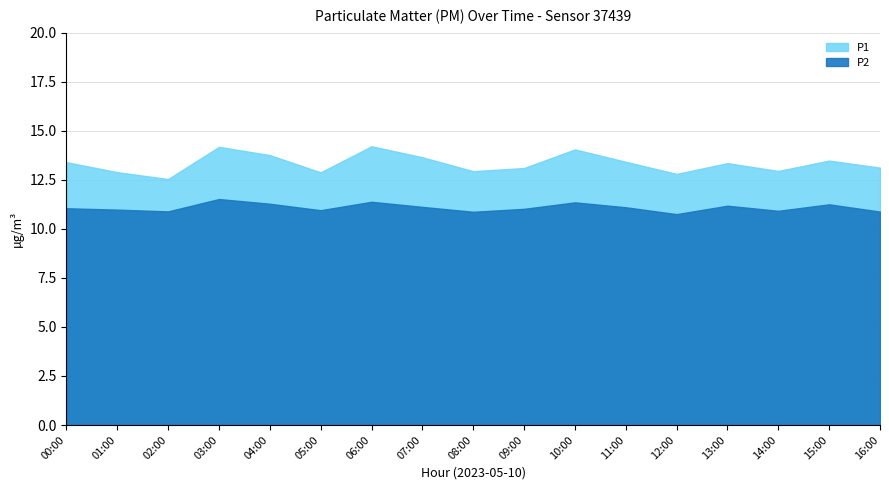

Is the value of P2 at 14:00 greater than the value of P1 at 05:00?

No